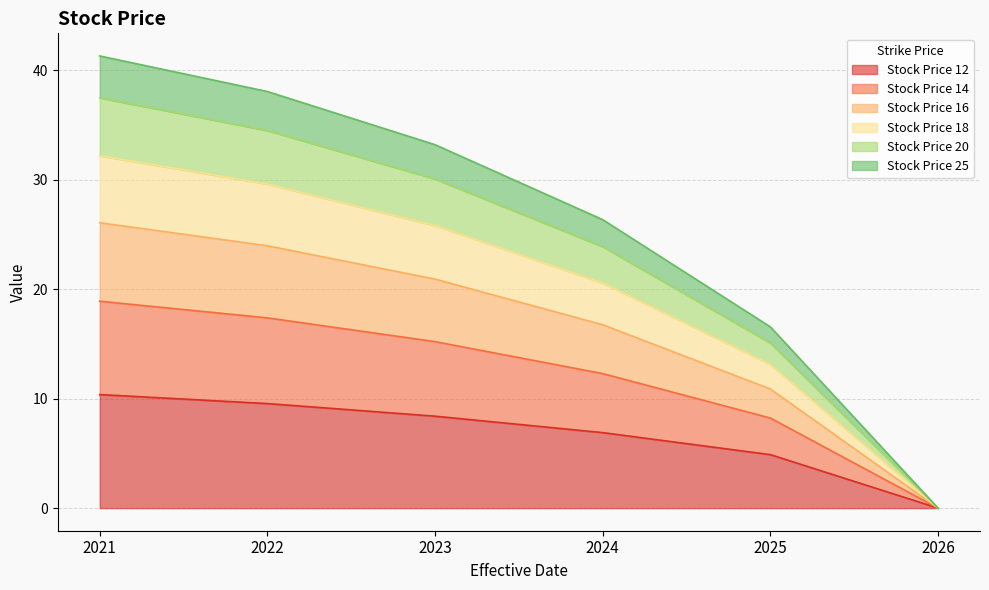

Where does the Stock Price 18 series first go above 25?

2021